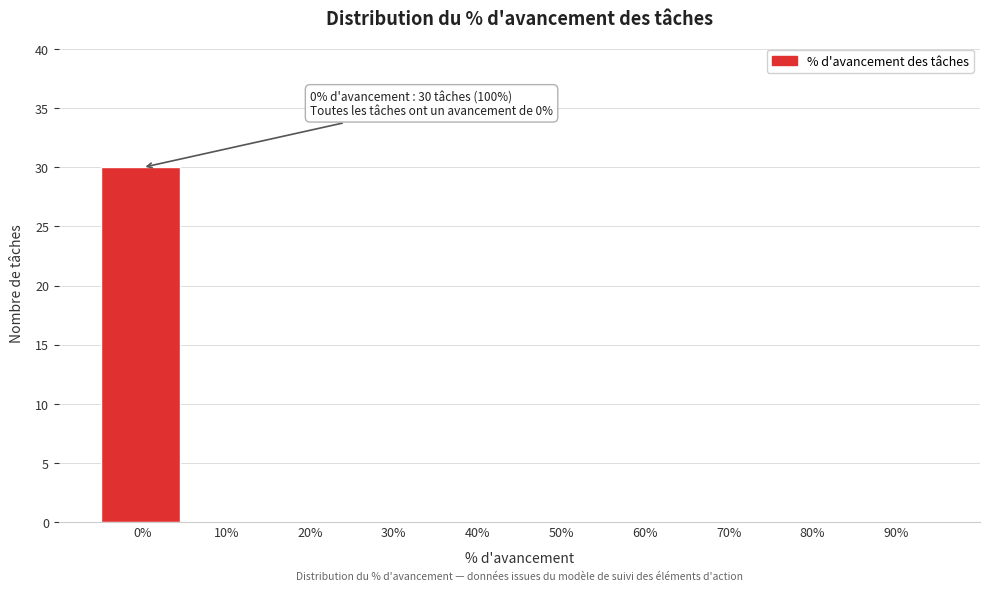

Reading right to left, what are all the values shown in this chart?

90%=0	80%=0	70%=0	60%=0	50%=0	40%=0	30%=0	20%=0	10%=0	0%=30